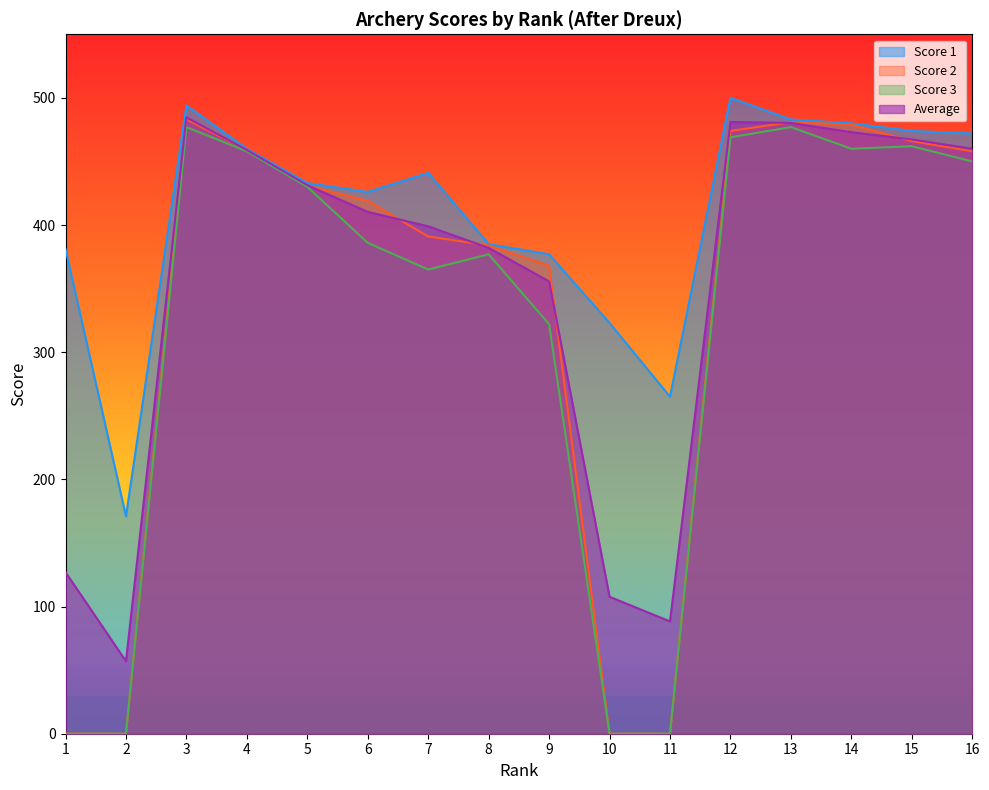

Where is the first local minimum for Score 3?

7